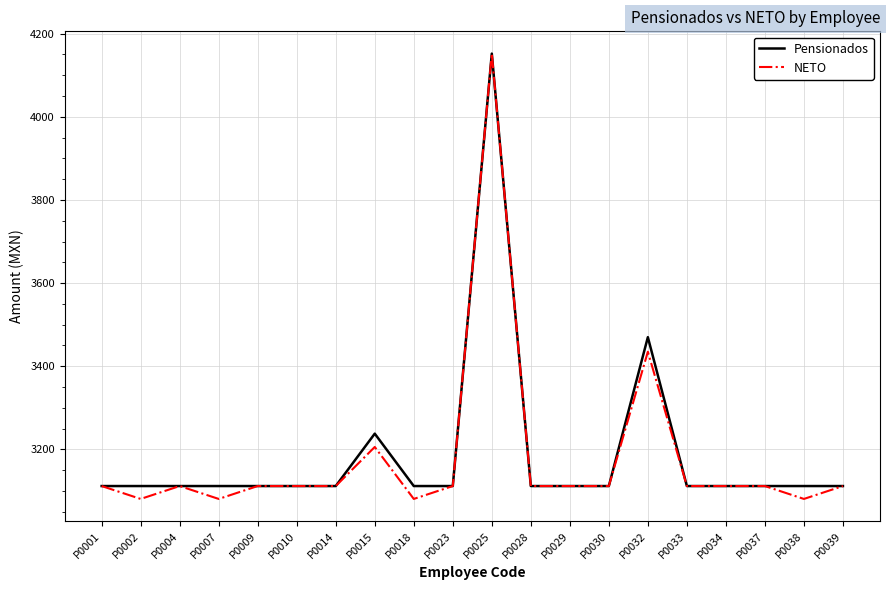

Is it true that NETO equals 5183 at P0010?

False